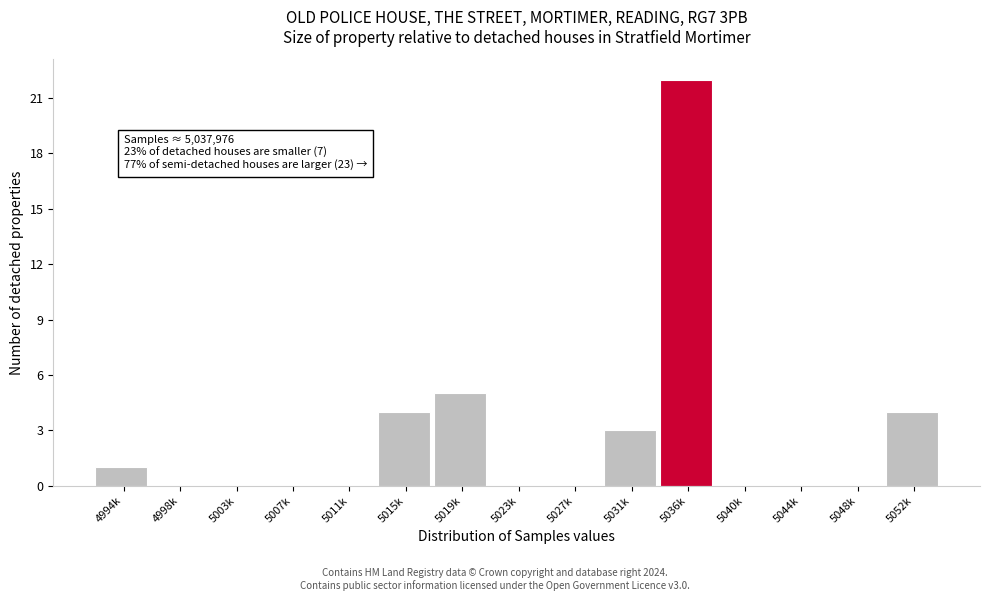

Reading right to left, what are all the values shown in this chart?

5052k=4	5048k=0	5044k=0	5040k=0	5036k=22	5031k=3	5027k=0	5023k=0	5019k=5	5015k=4	5011k=0	5007k=0	5003k=0	4998k=0	4994k=1